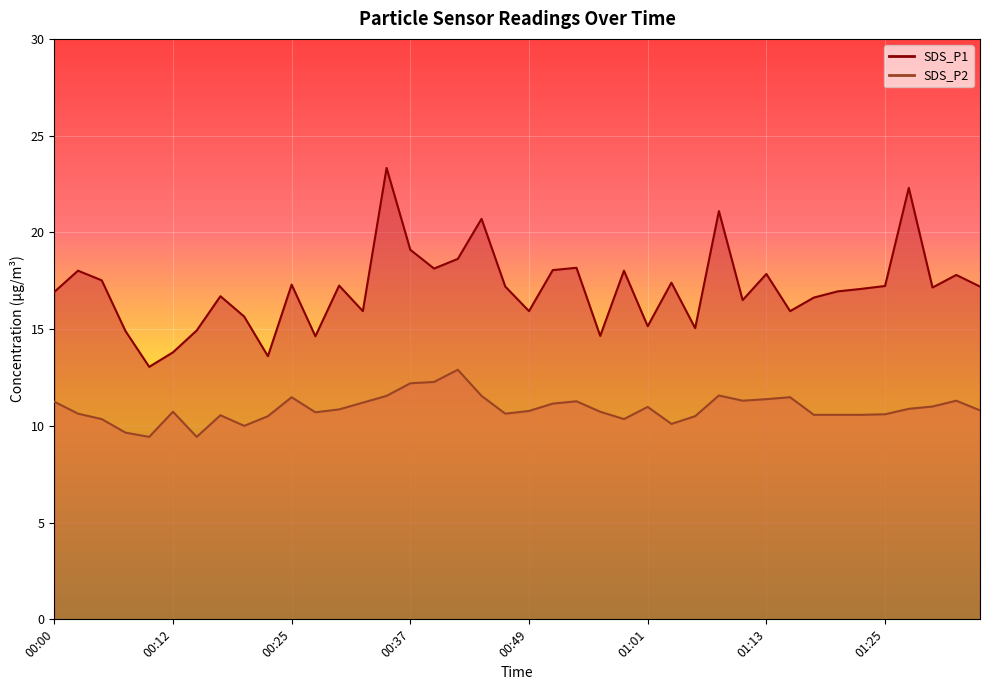

In SDS_P2, how many points are higher than both neighbors (excluding endpoints)?

9